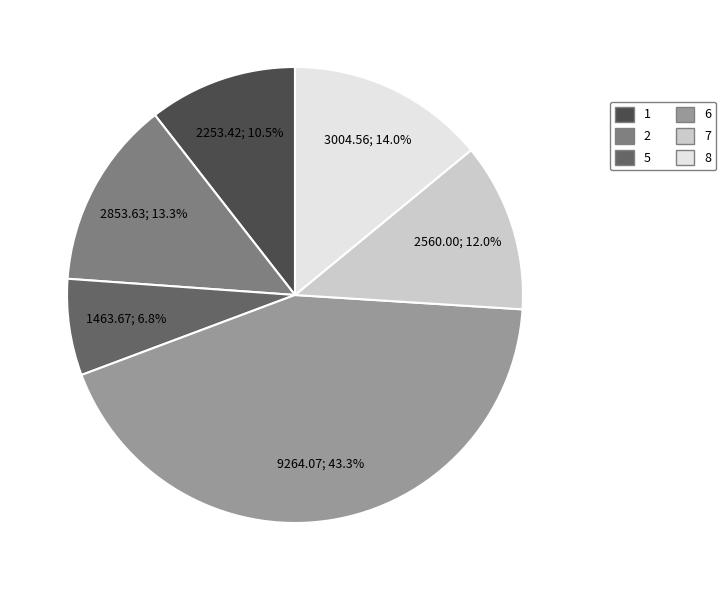

Is there any slice that represents more than half of the pie?

No